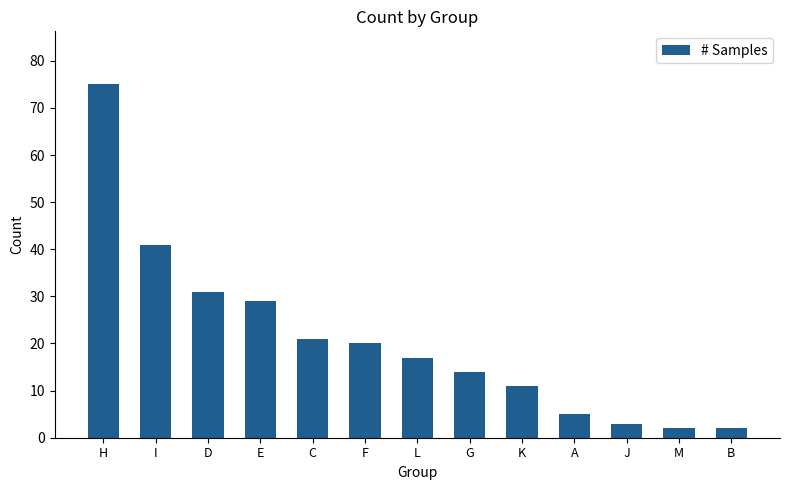

What is the change in value from G to J?

-11